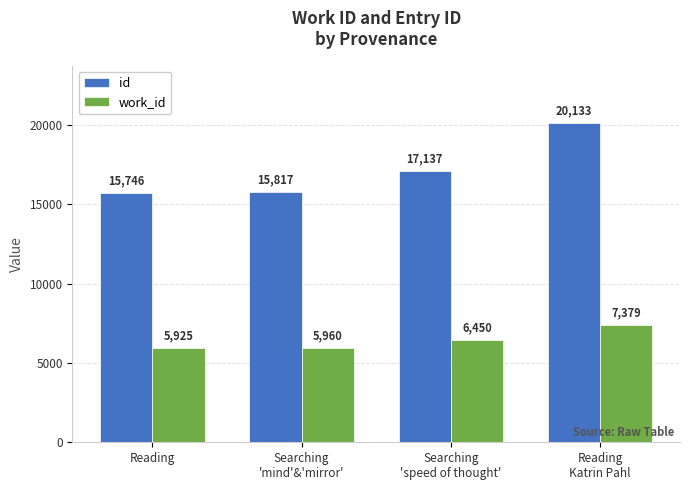

Read the id value at Reading
Katrin Pahl, to the nearest 100.

20100